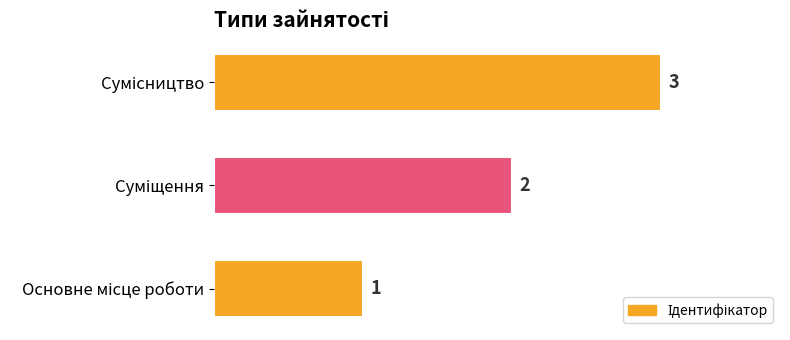

What is the maximum value shown in the chart?

3